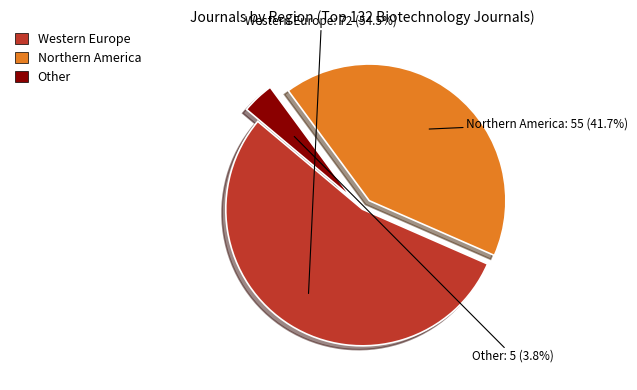

Which category has the smallest portion of the pie?

Other